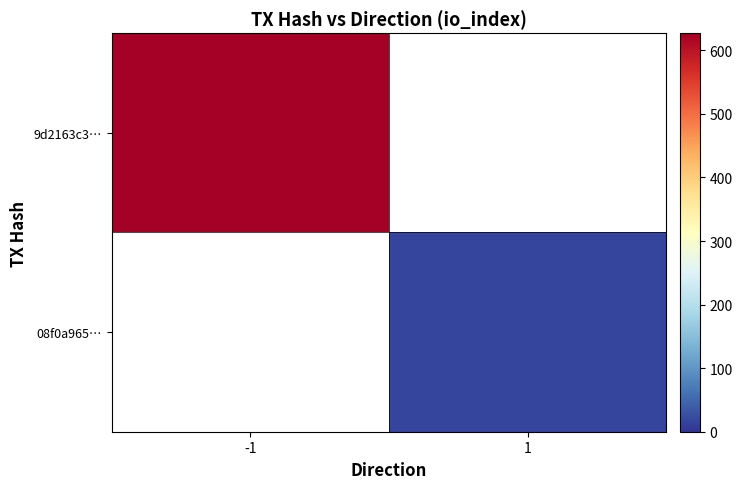

Which series has the largest range (max minus min)?

9d2163c3…